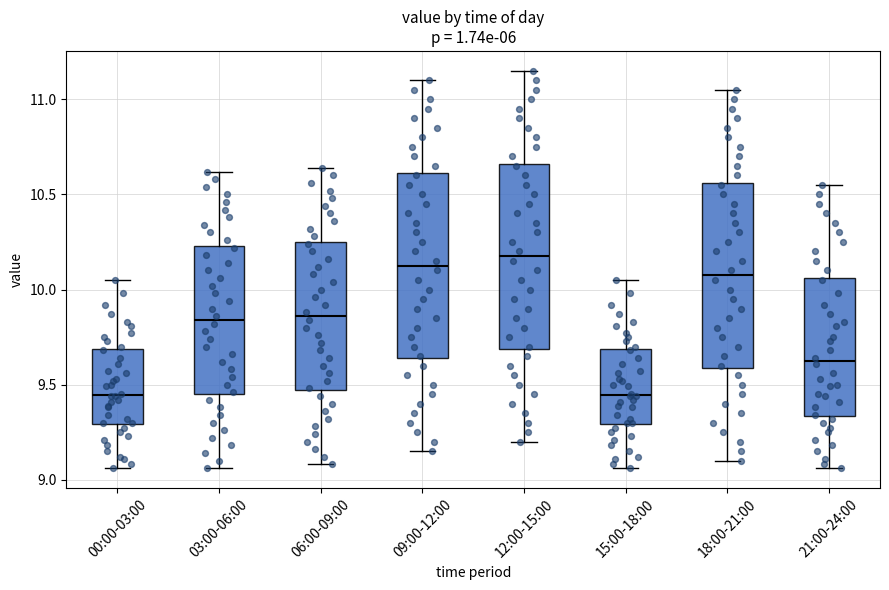

Reading left to right, read every box against the y-axis: the position of its median line, the range the box covers, and the ends of its whiskers. The values are not printed on the chart, so give them approximately, as read against the axis.

00:00-03:00: median 9.45, box 9.30 to 9.70, whiskers 9.05 to 10.05
03:00-06:00: median 9.85, box 9.45 to 10.25, whiskers 9.05 to 10.60
06:00-09:00: median 9.85, box 9.45 to 10.25, whiskers 9.10 to 10.65
09:00-12:00: median 10.15, box 9.65 to 10.60, whiskers 9.15 to 11.10
12:00-15:00: median 10.20, box 9.70 to 10.65, whiskers 9.20 to 11.15
15:00-18:00: median 9.45, box 9.30 to 9.70, whiskers 9.05 to 10.05
18:00-21:00: median 10.10, box 9.60 to 10.55, whiskers 9.10 to 11.05
21:00-24:00: median 9.65, box 9.35 to 10.05, whiskers 9.05 to 10.55